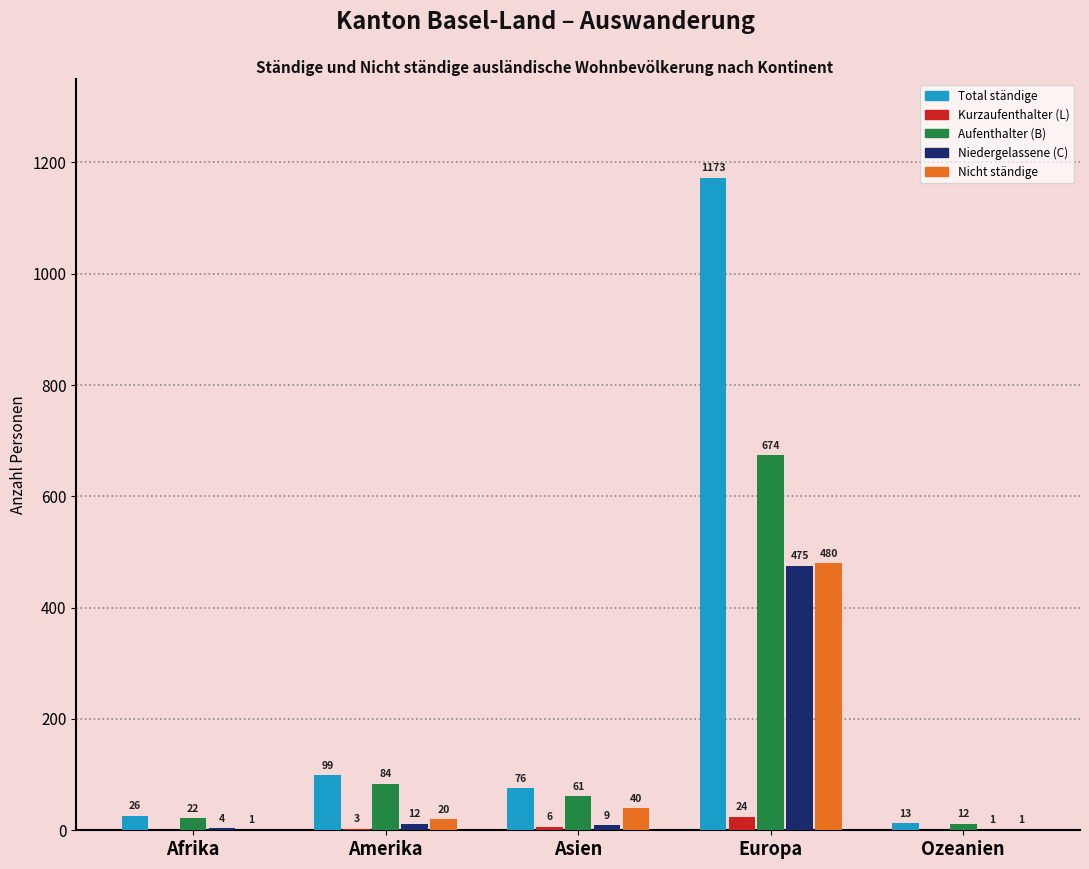

What is the sum of the Nicht ständige values at Asien and Ozeanien?

41